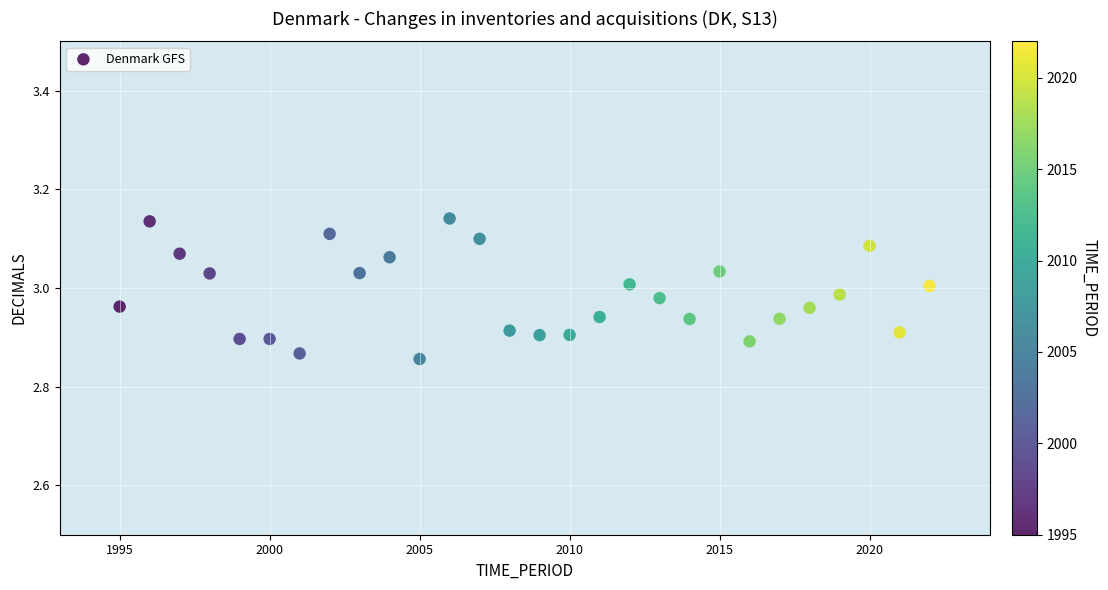

What is the range of X values (max minus min)?

27.0